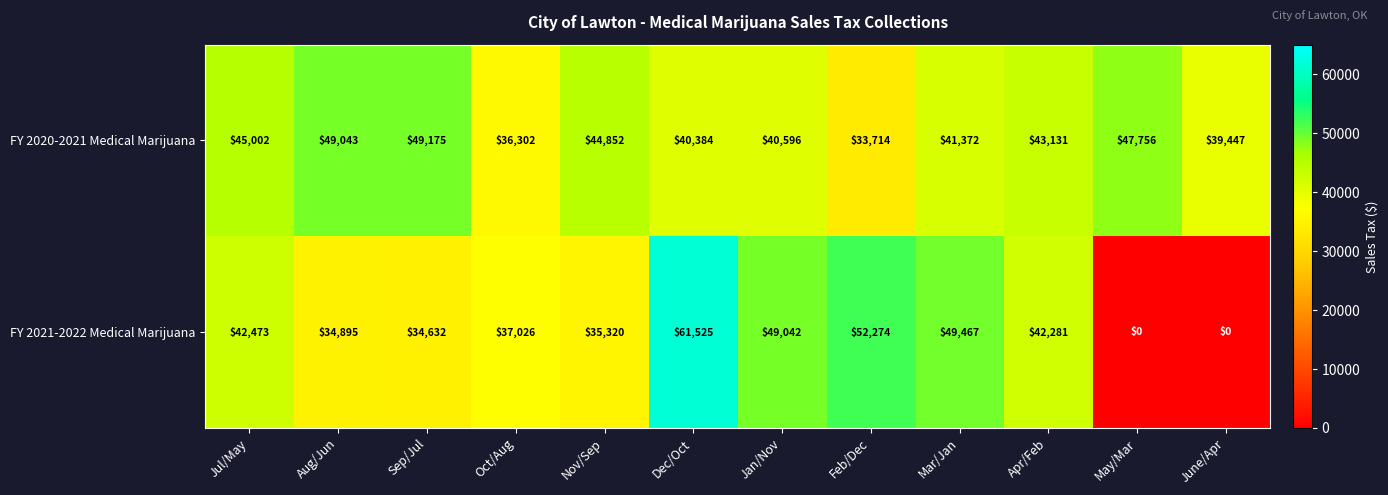

How many categories are shown in the chart?

12